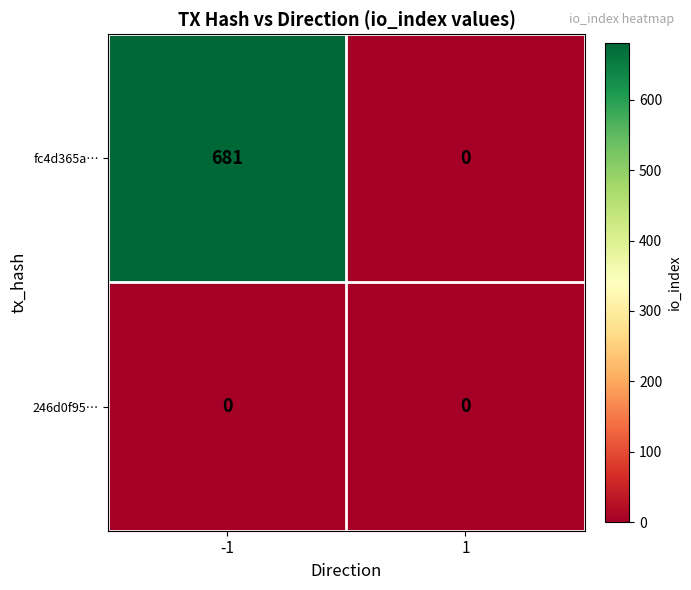

At which category is the sum across all series the highest?

-1